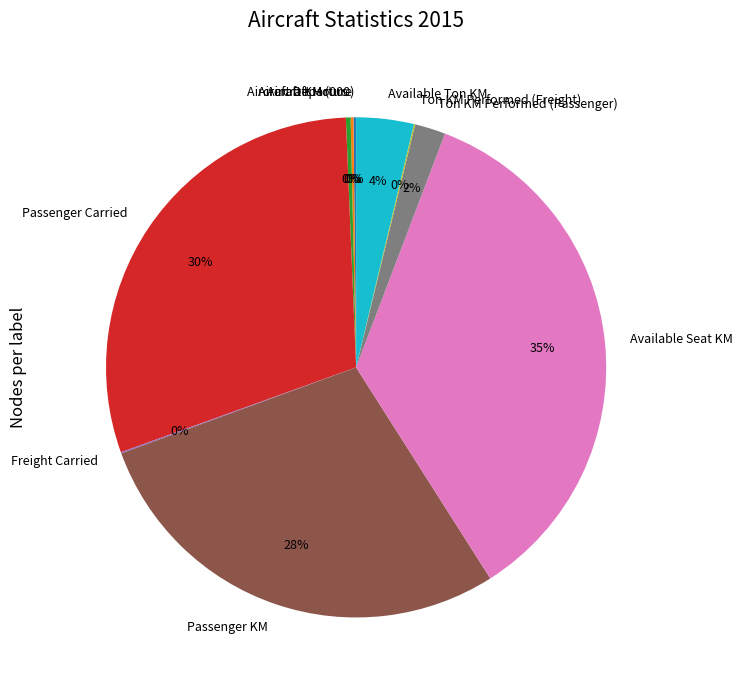

Which category has the biggest portion of the pie?

Available Seat KM